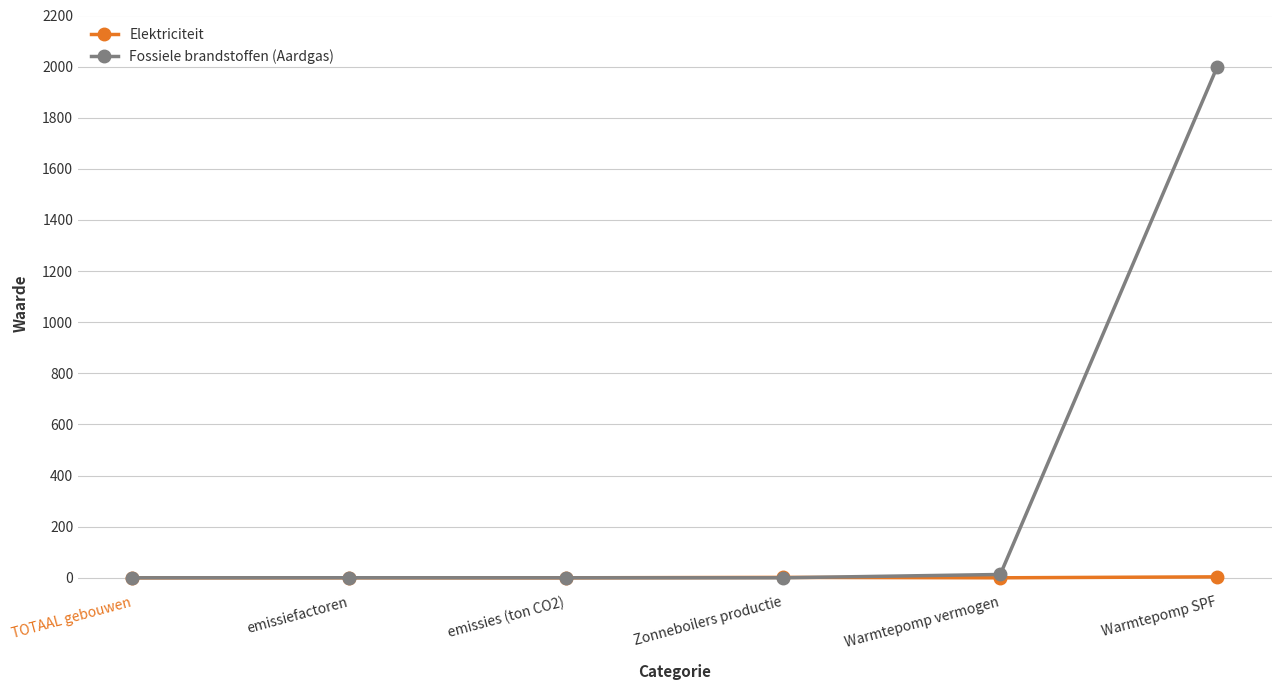

Is it true that Fossiele brandstoffen (Aardgas) equals 1036.3 at TOTAAL gebouwen?

False